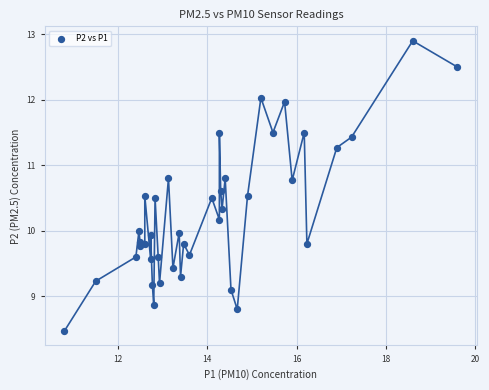

What is the range of Y values (max minus min)?

4.4